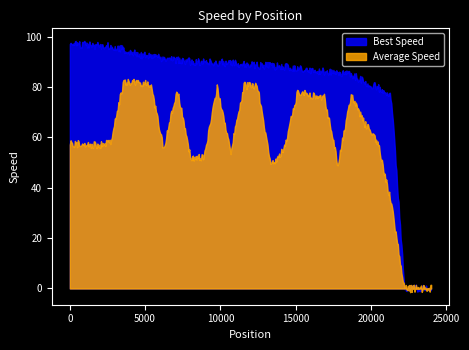

Is it true that Best Speed equals 96.3 at 3?

True